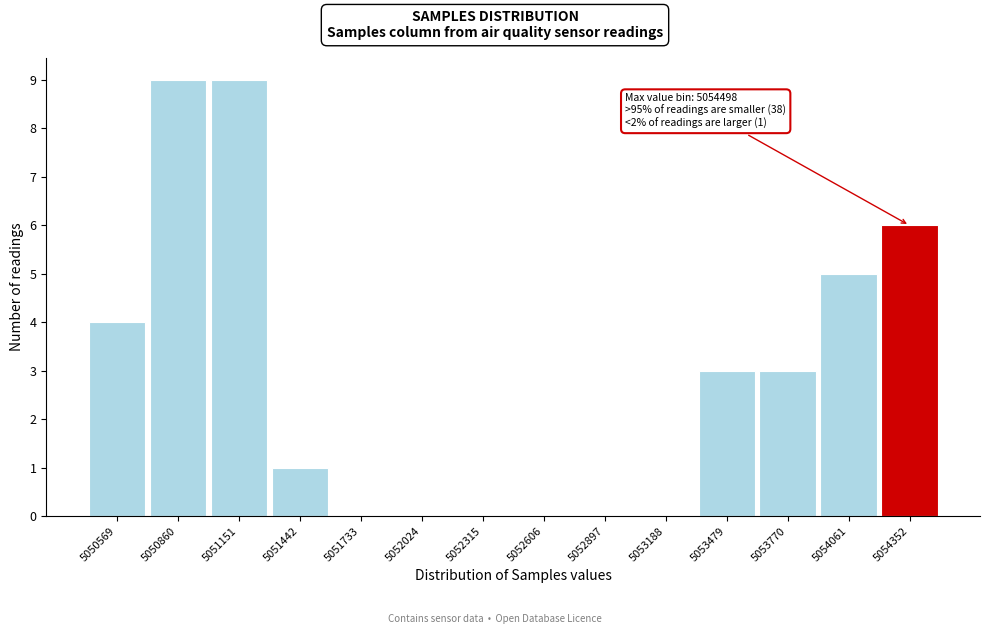

Reading left to right, transcribe all the data shown in this chart.

5050569=4	5050860=9	5051151=9	5051442=1	5051733=0	5052024=0	5052315=0	5052606=0	5052897=0	5053188=0	5053479=3	5053770=3	5054061=5	5054352=6